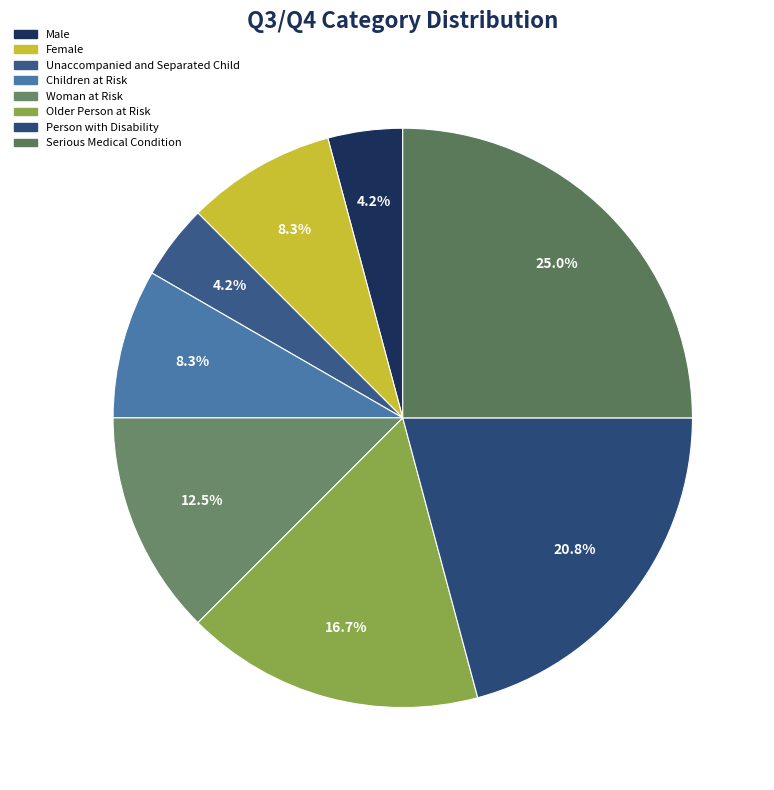

Combined, what portion of the pie is Children at Risk and Woman at Risk?

20.8%